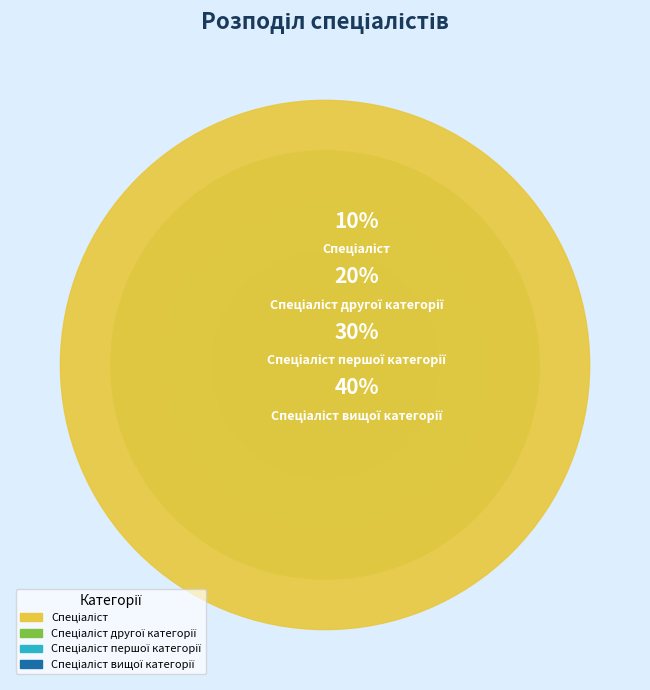

Between Спеціаліст другої категорії and Спеціаліст першої категорії, which is larger?

Спеціаліст першої категорії